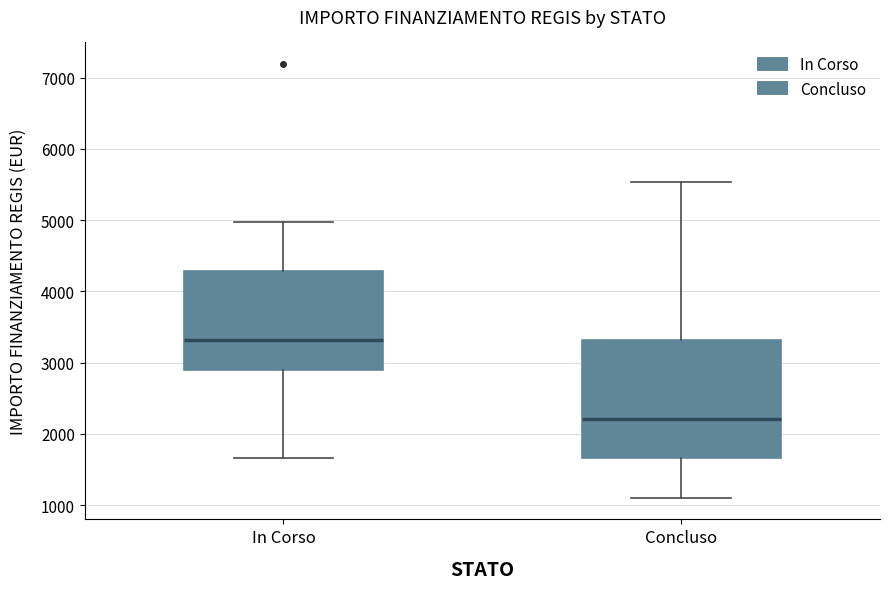

Reading left to right, transcribe this box plot: for each box, give where its median line is, the range the box spans, and where its two whiskers end, as read against the y-axis. The values are not printed on the chart, so give them approximately, as read against the axis.

In Corso: median 3300, box 2900 to 4300, whiskers 1700 to 5000
Concluso: median 2200, box 1700 to 3300, whiskers 1100 to 5500